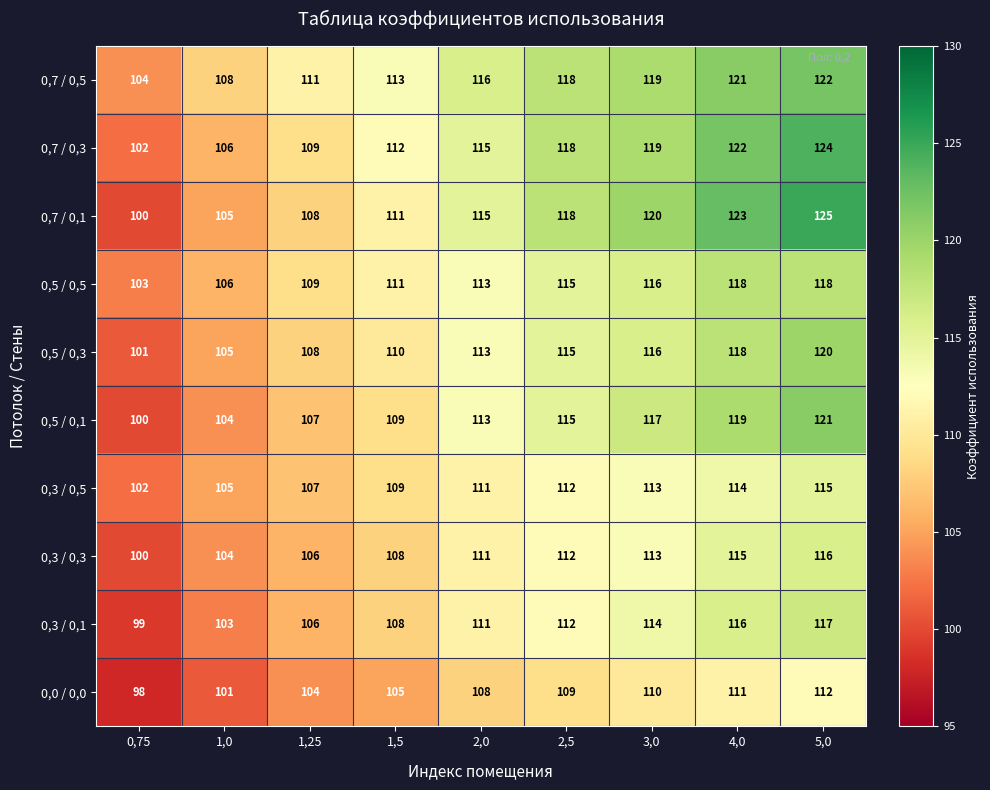

The 0,5 / 0,5 series shows 116 at 3,0. True or false?

True